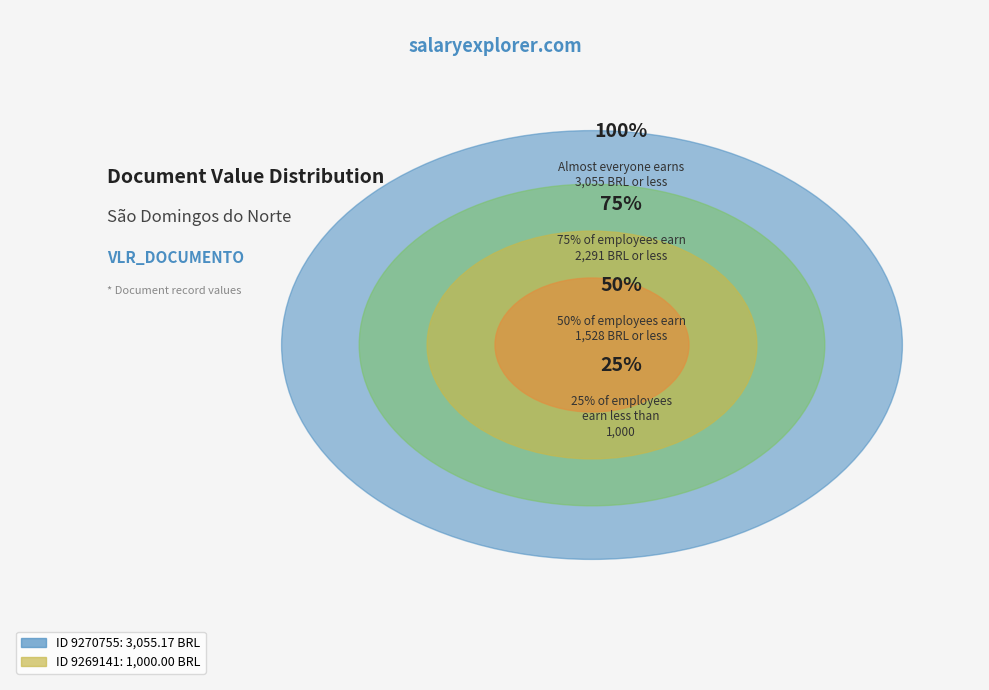

What is the majority slice?

9270755